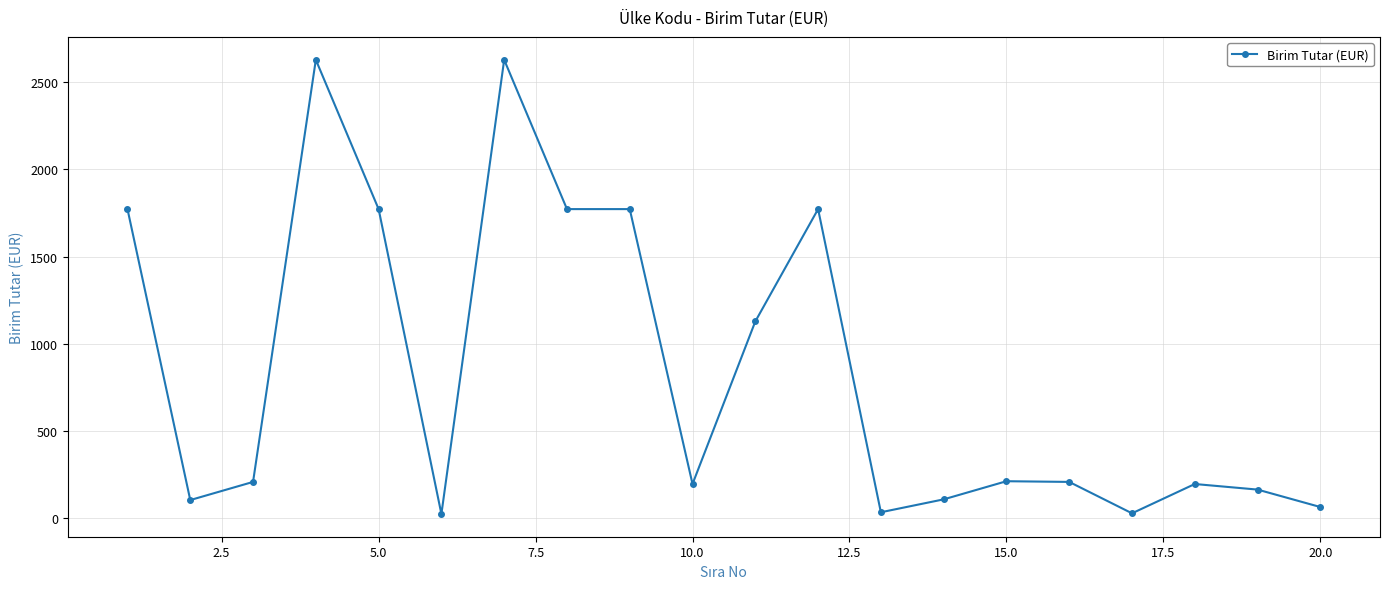

What is the greatest value displayed?

2628